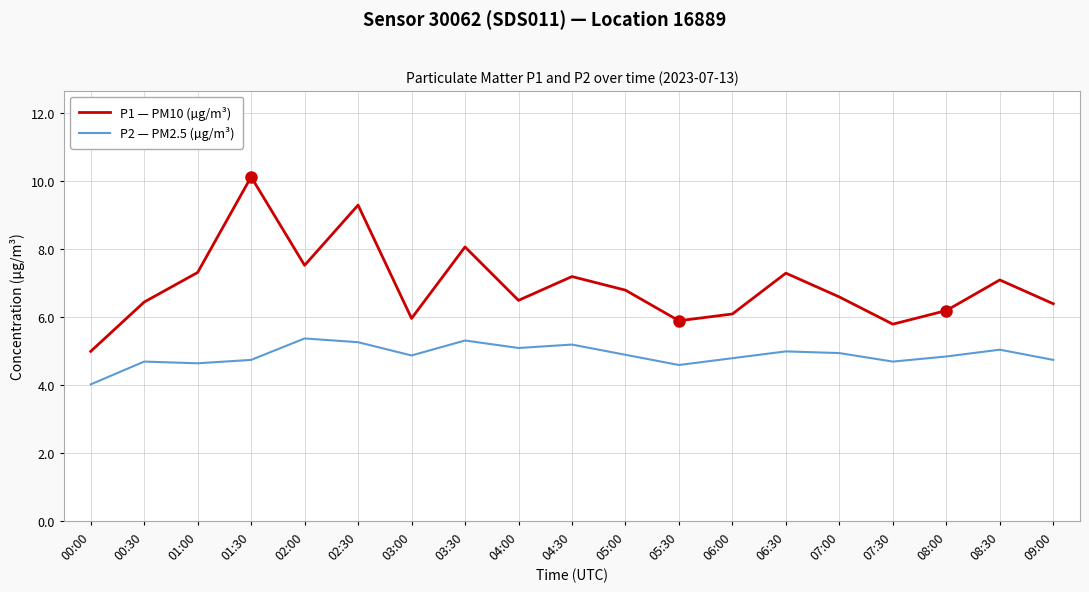

Is the value of P2 — PM2.5 (µg/m³) at 04:00 greater than the value of P1 — PM10 (µg/m³) at 09:00?

No